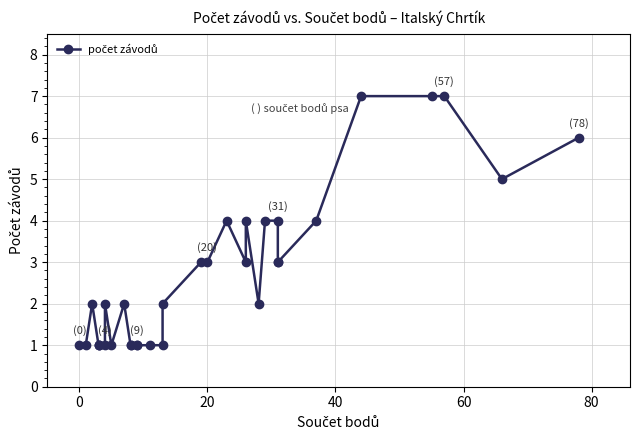

Count the number of categories in the chart.

33